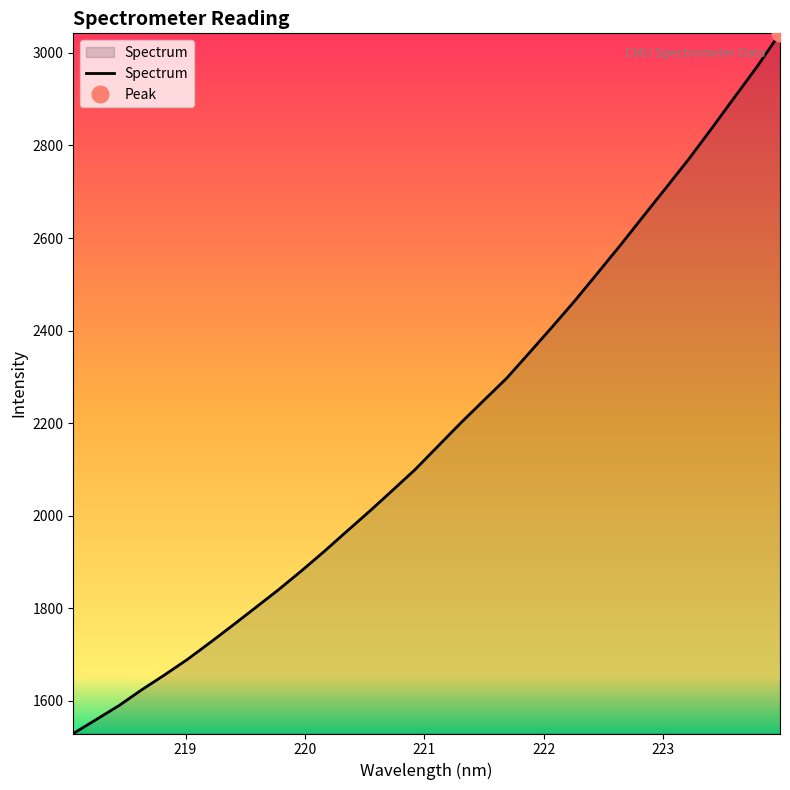

How many series are shown in this chart?

1